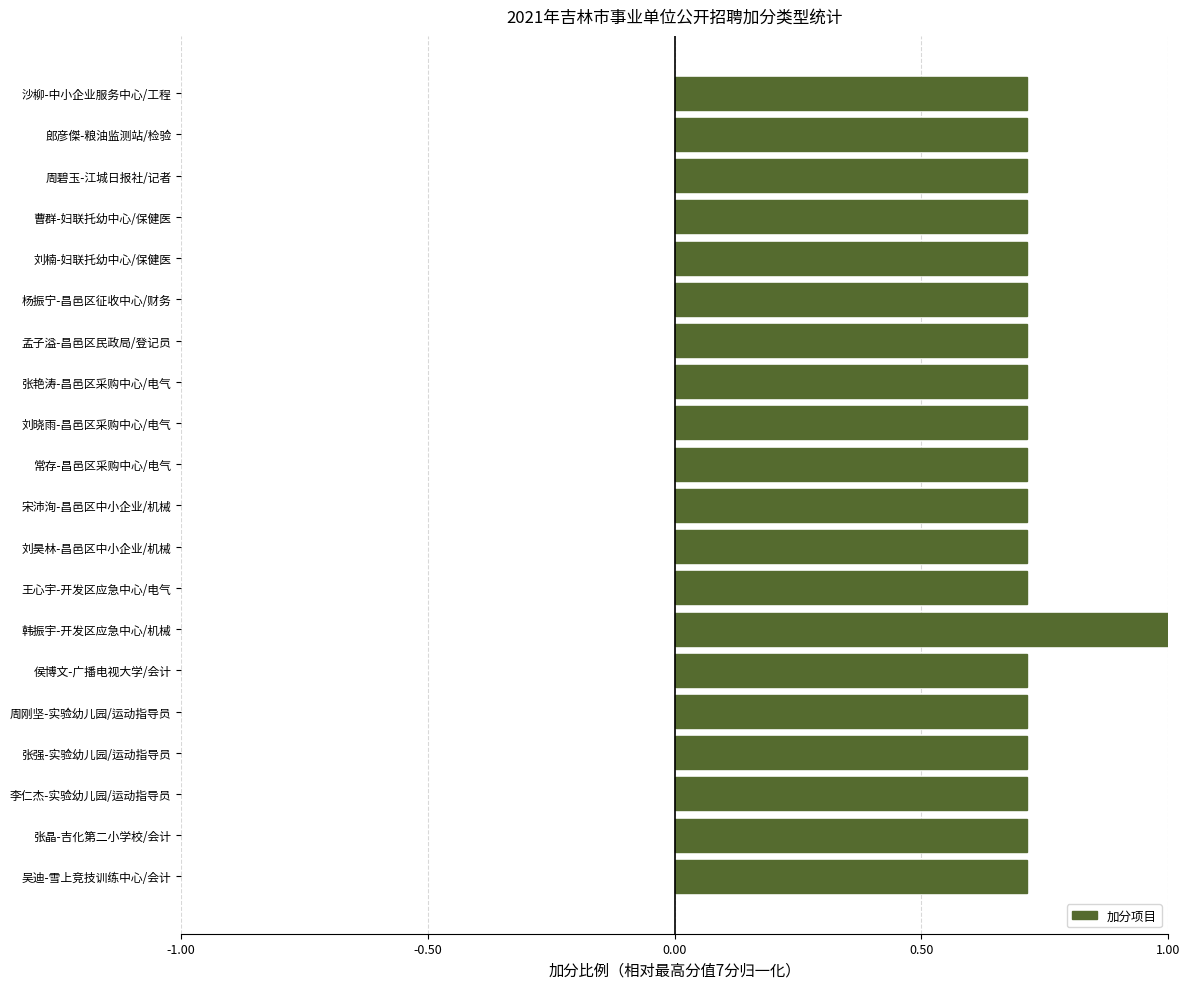

How many categories are shown in the chart?

20